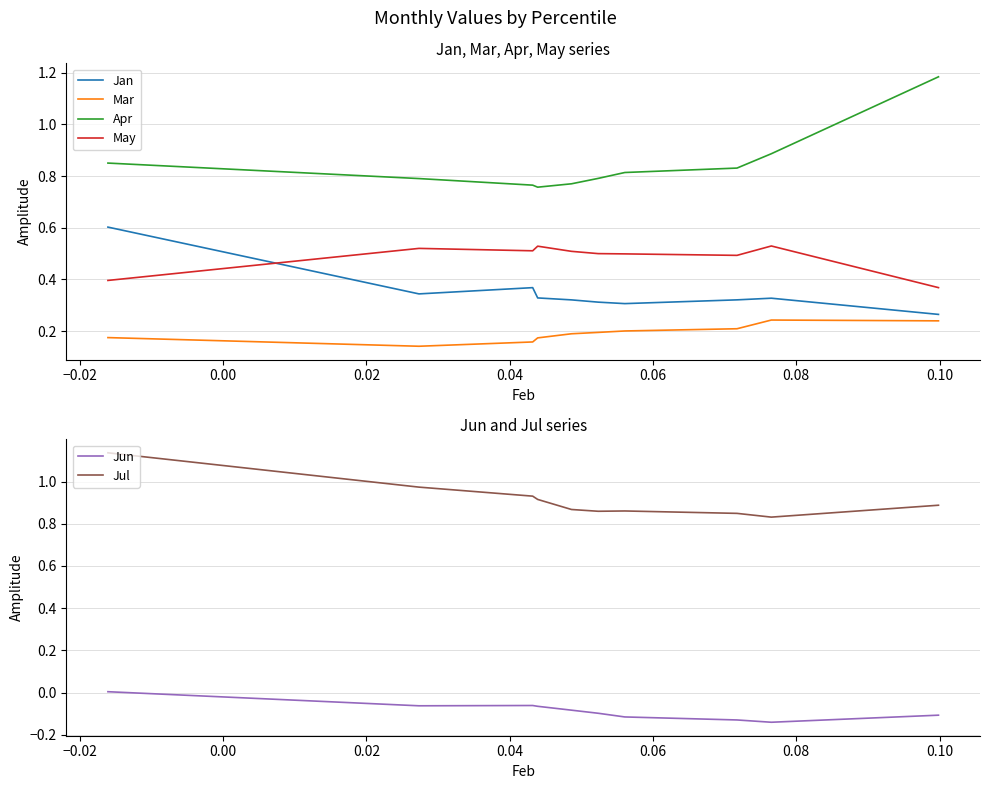

What is the value of the Jun point at the 2nd from the left?

-0.1